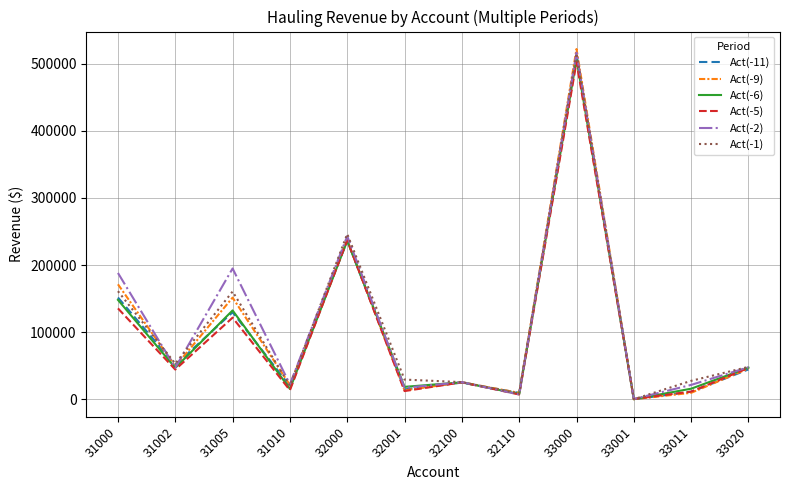

The Act(-11) series shows 513932.7 at 33000. True or false?

True